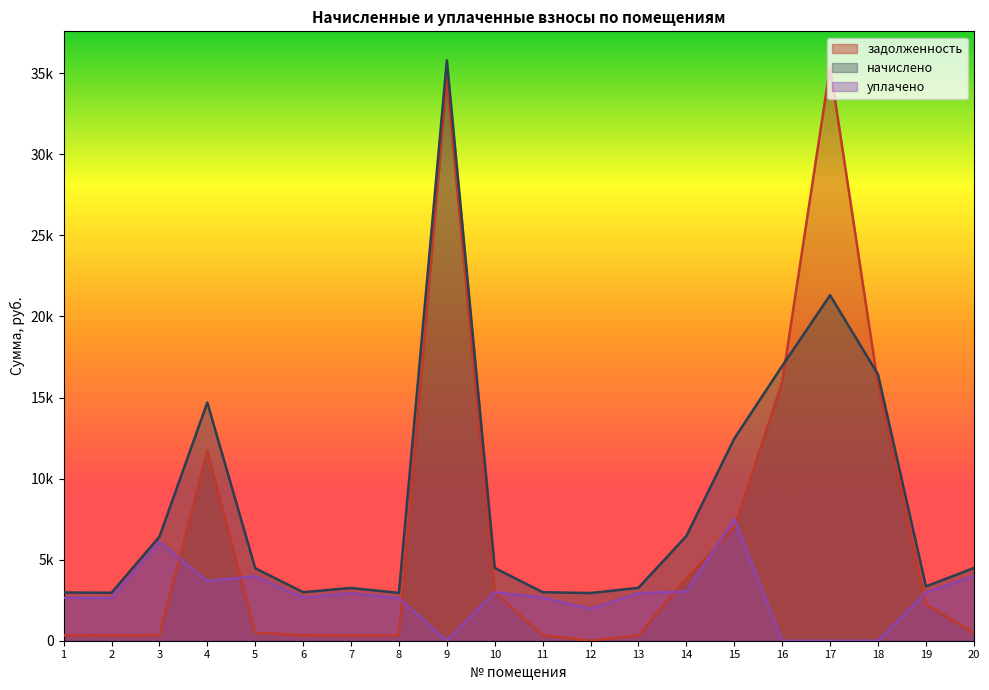

How many data points does each series have?

20